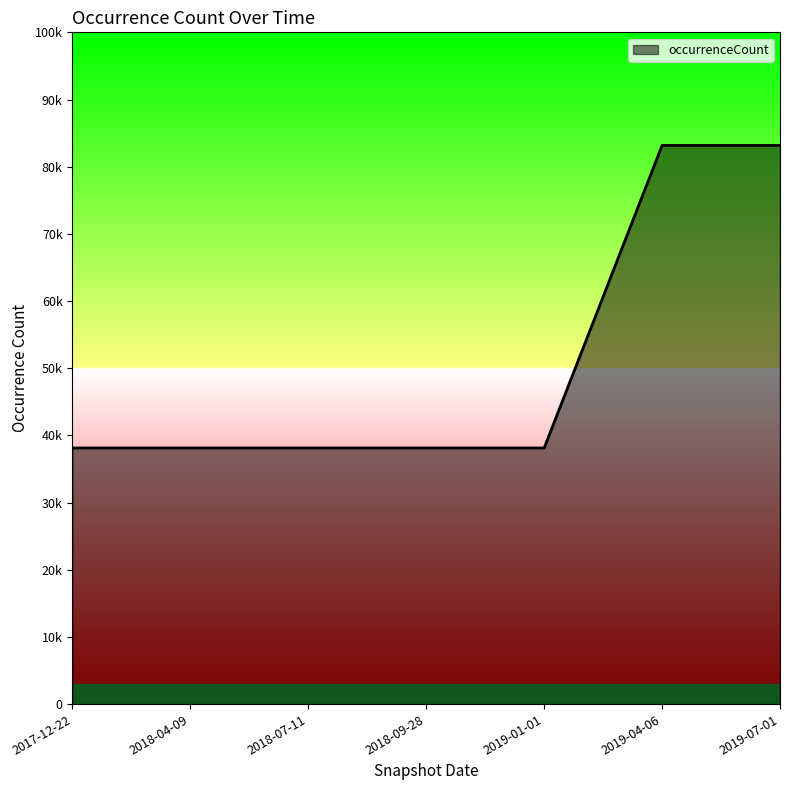

Does the chart have visible grid lines?

No